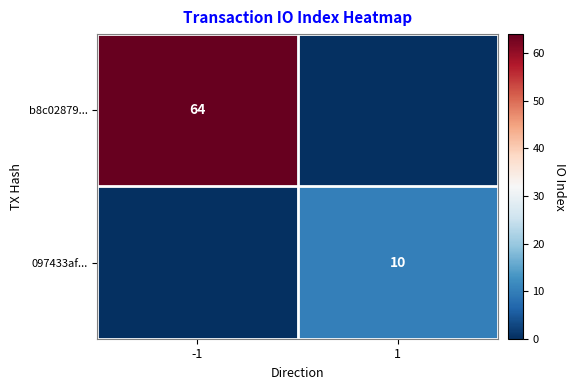

Is it true that b8c02879... equals 38 at -1?

False